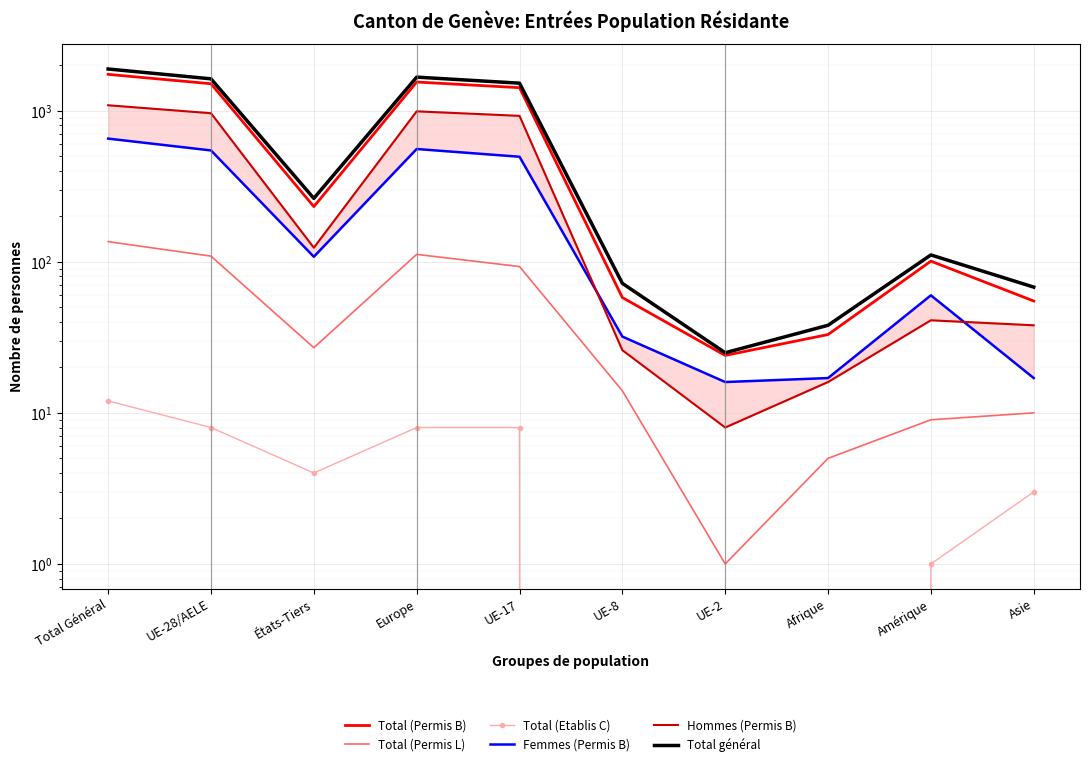

At which category does Total général reach its first local peak?

Europe